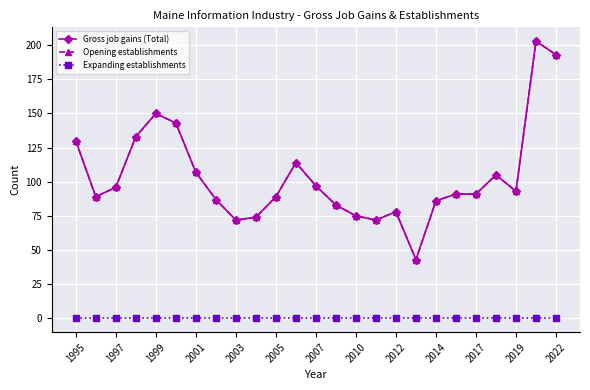

Is this an area chart (filled region under the line)?

No